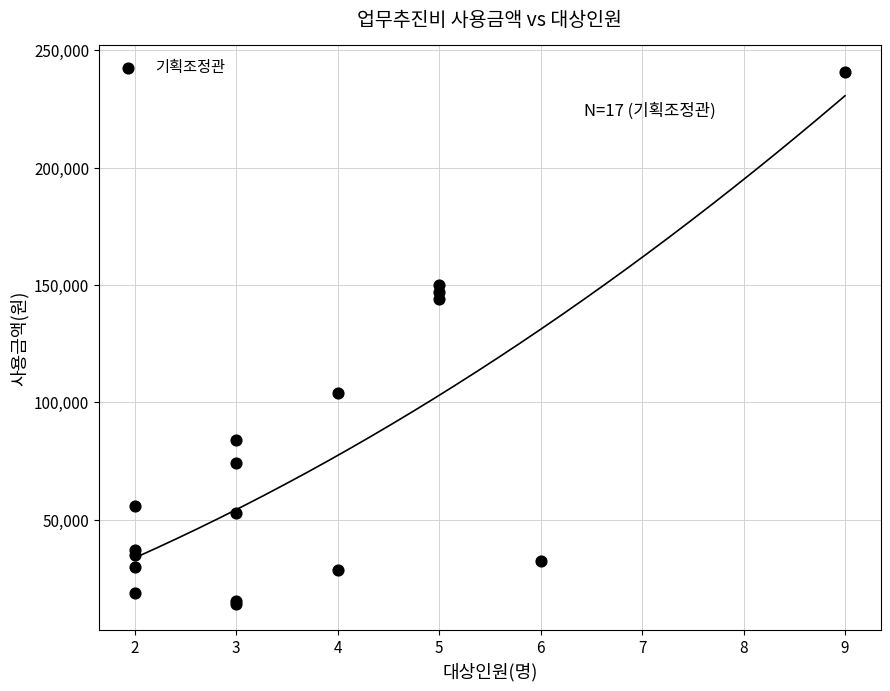

What Y value in the scatter plot is closest to 127600?

144000